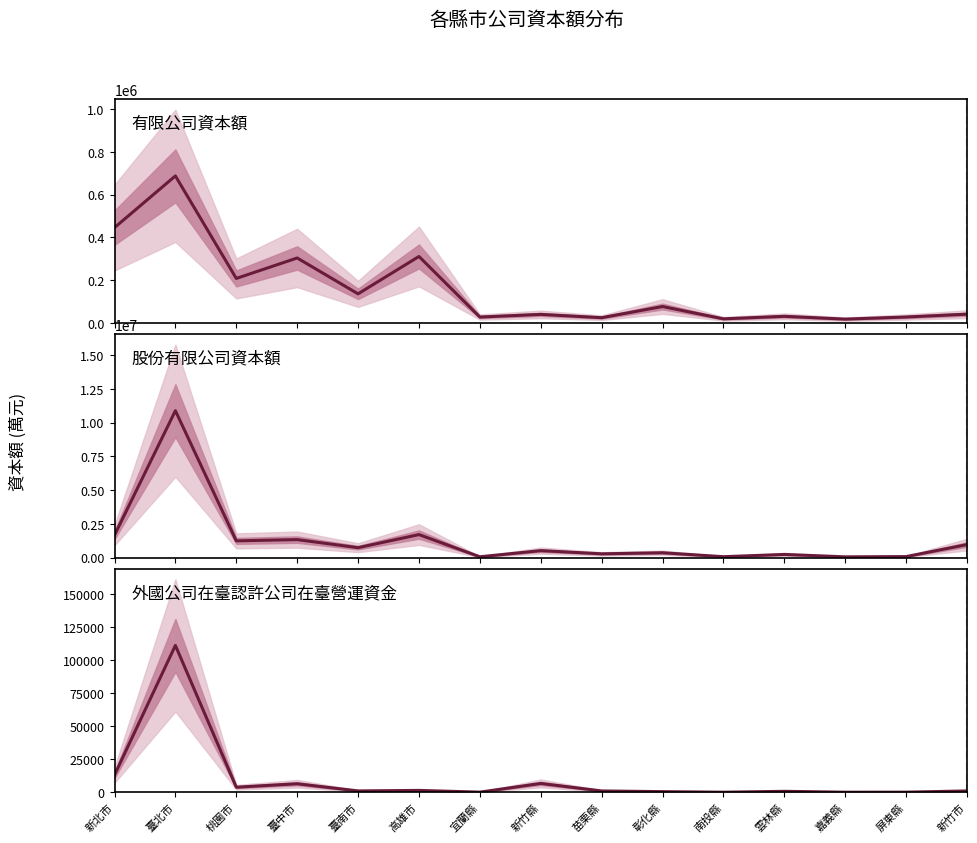

True or false: 外國公司在臺認許公司在臺營運資金 has a value of 104.2 at 屏東縣.

False